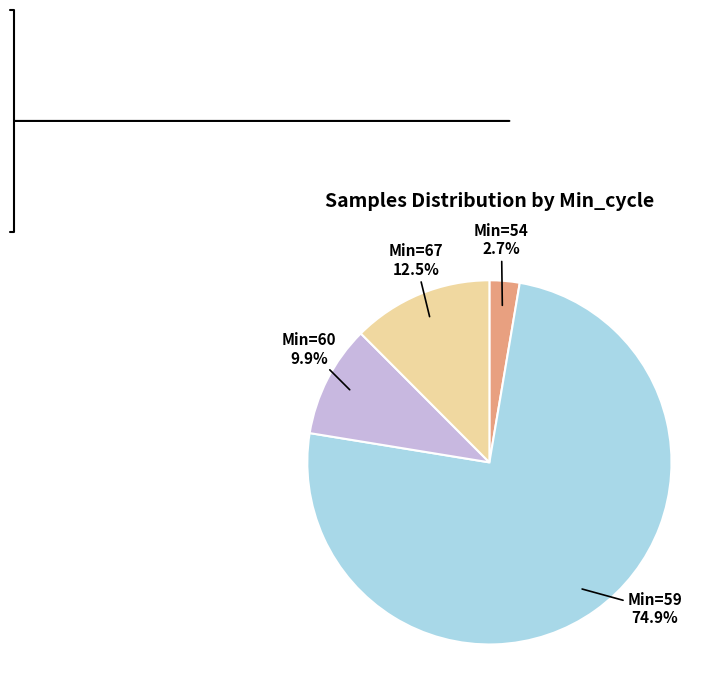

Does any single category account for the majority?

Yes